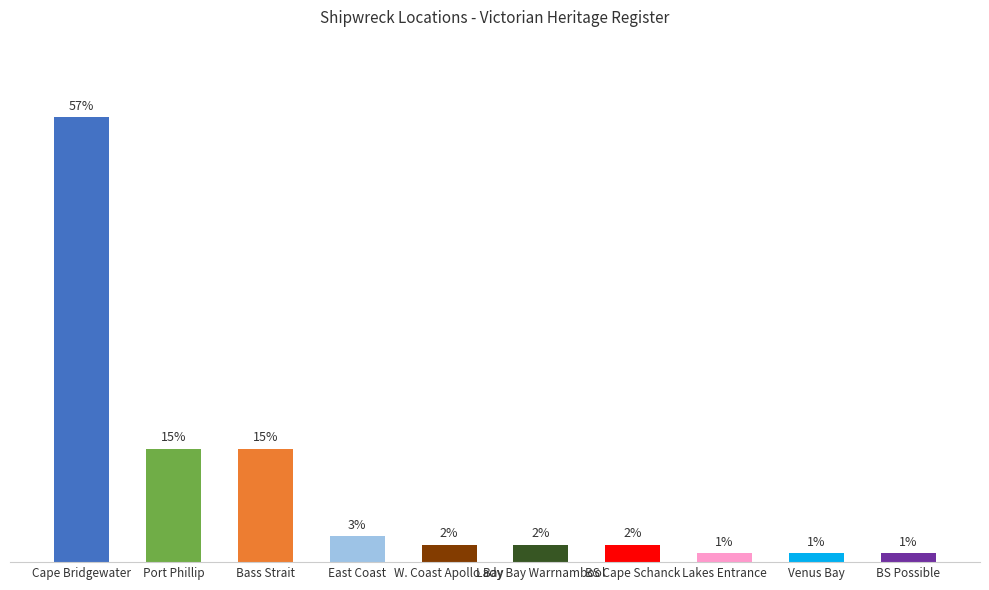

What is the label of the 4th bar from the left?

East Coast